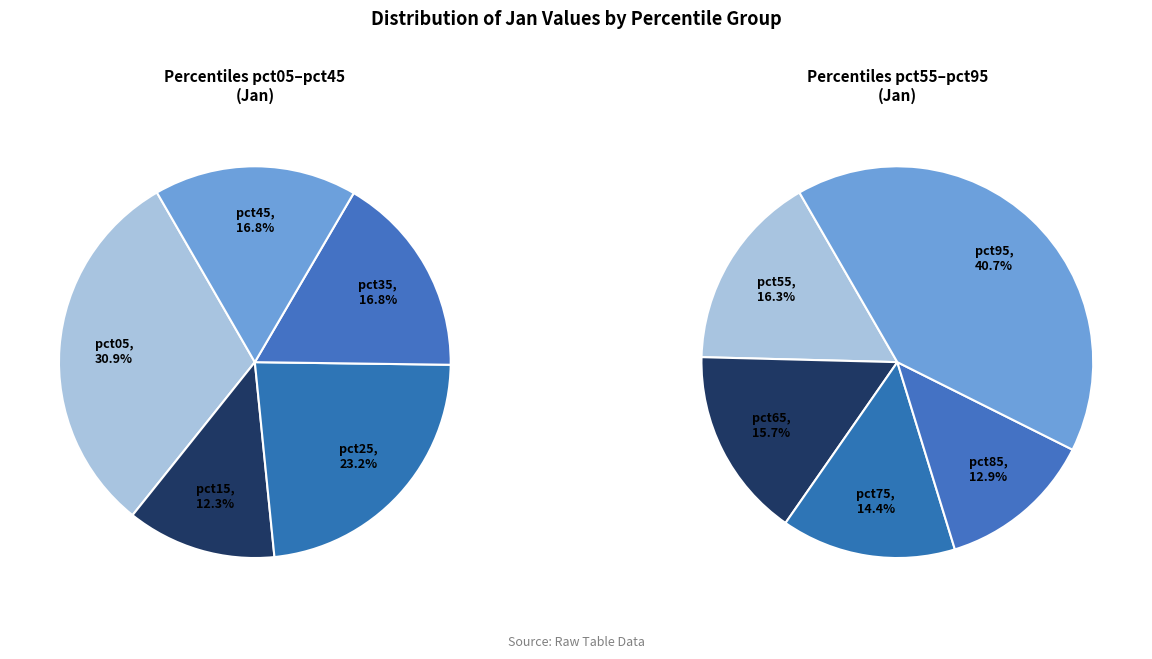

Which category has the biggest portion of the pie?

pct95